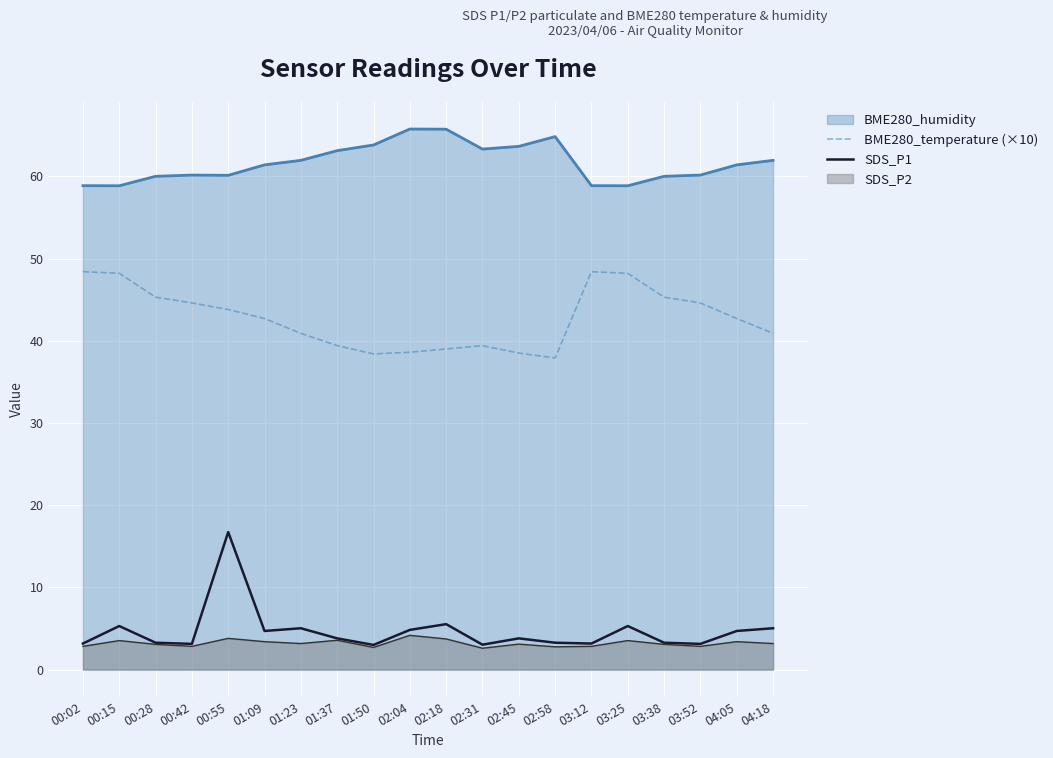

The value of BME280_temperature (×10) at 03:38 is 45.3. True or false?

True